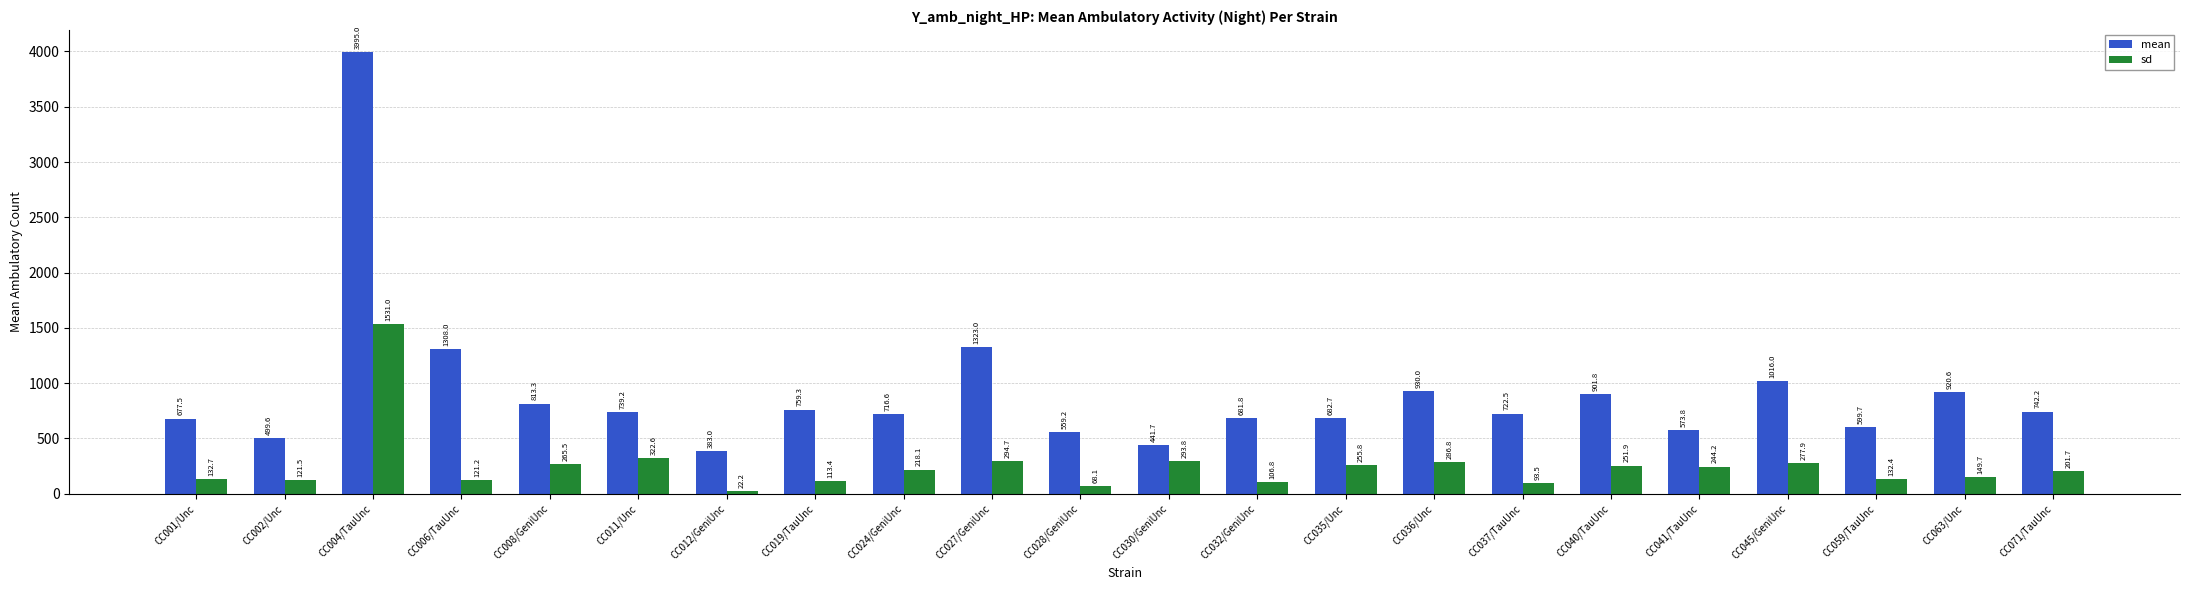

What is the average value of the mean series?

908.5